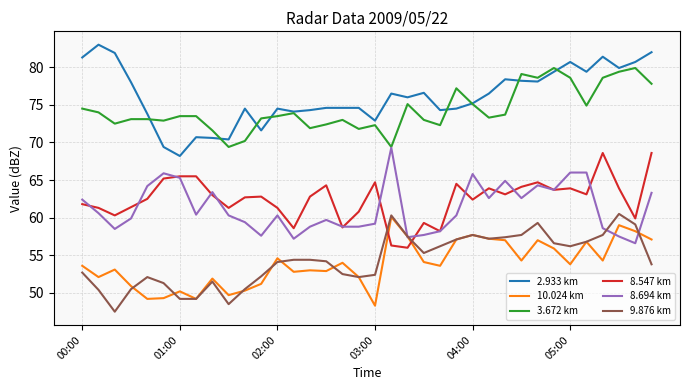

What is the minimum value for 3.672 km?

69.4